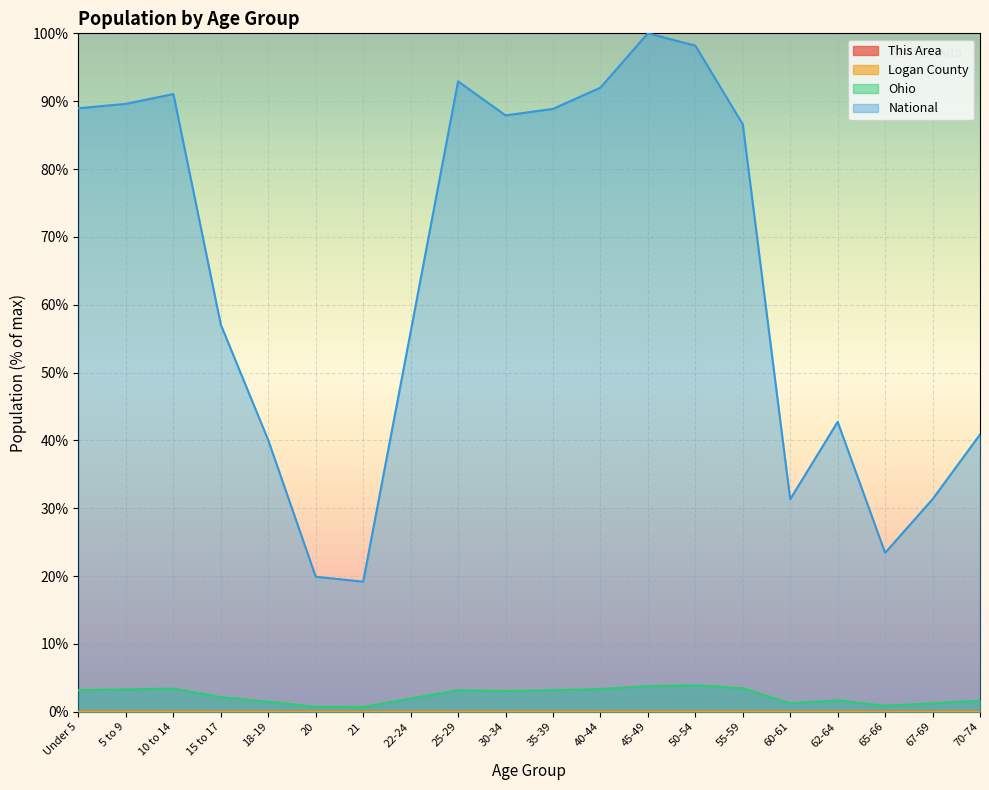

Which series has the widest spread of values?

National